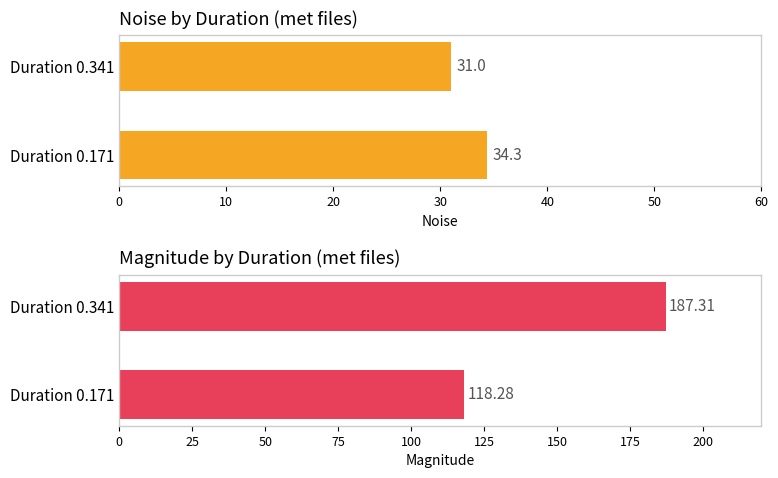

What is the difference between the mag. values at Duration 0.171 and Duration 0.341?

69.0